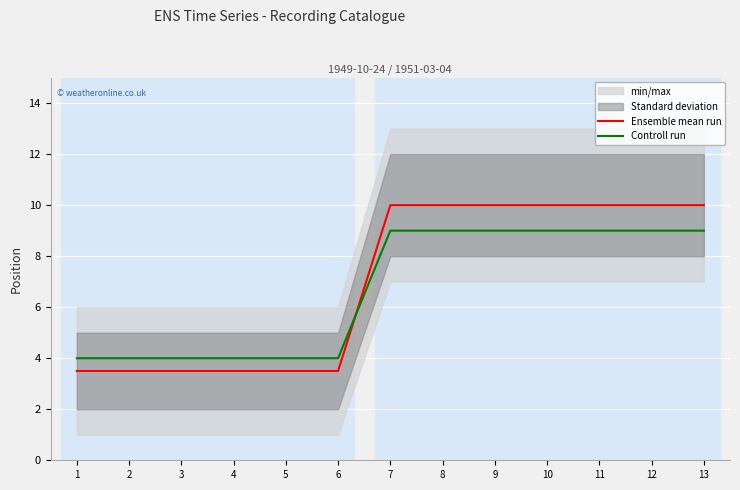

True or false: Controll run has more than 2 interior local peaks.

False